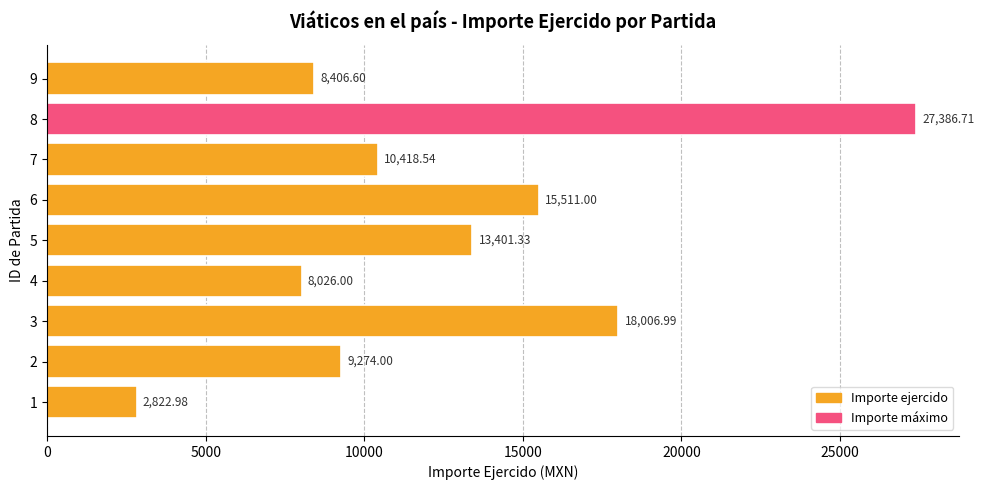

At which label is the value closest to 15104?

6